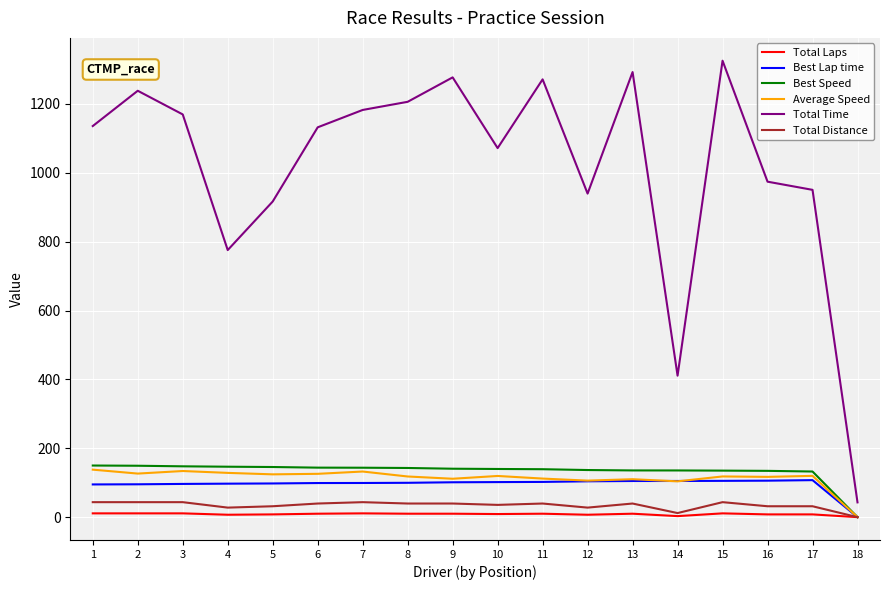

Where does the Best Speed series first go above 140?

1